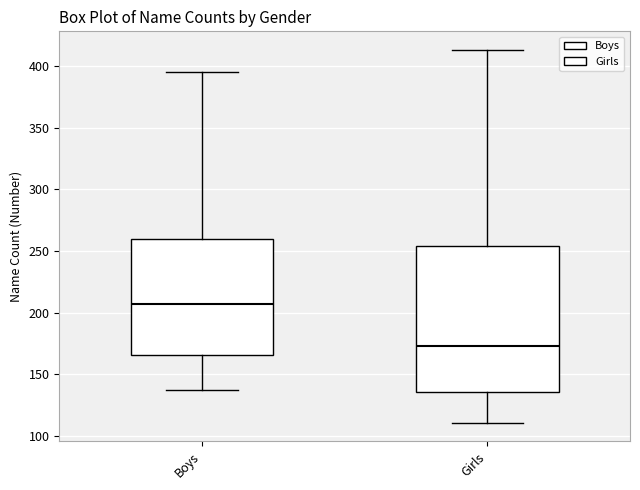

Reading left to right, transcribe this box plot: for each box, give where its median line is, the range the box spans, and where its two whiskers end, as read against the y-axis. The values are not printed on the chart, so give them approximately, as read against the axis.

Boys: median 210, box 165 to 260, whiskers 135 to 395
Girls: median 175, box 135 to 255, whiskers 110 to 415